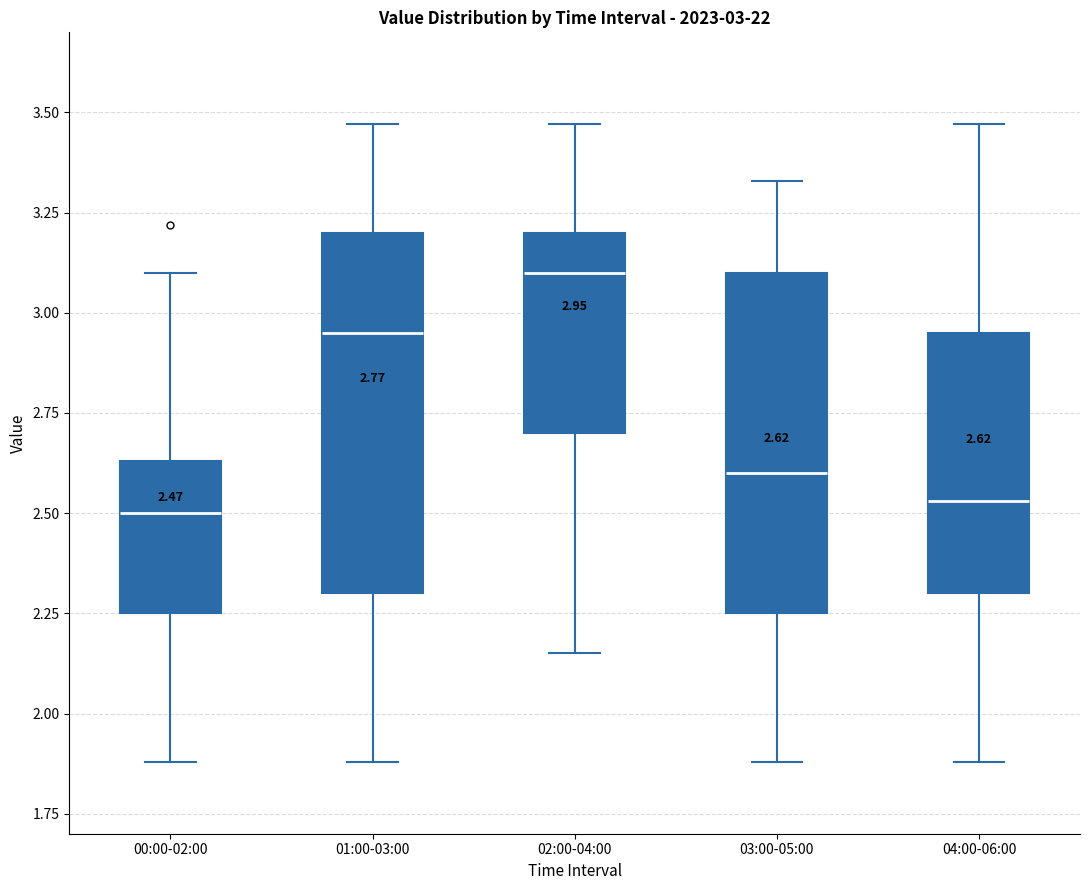

Which box is the tallest, from its lower edge to its upper edge?

01:00-03:00